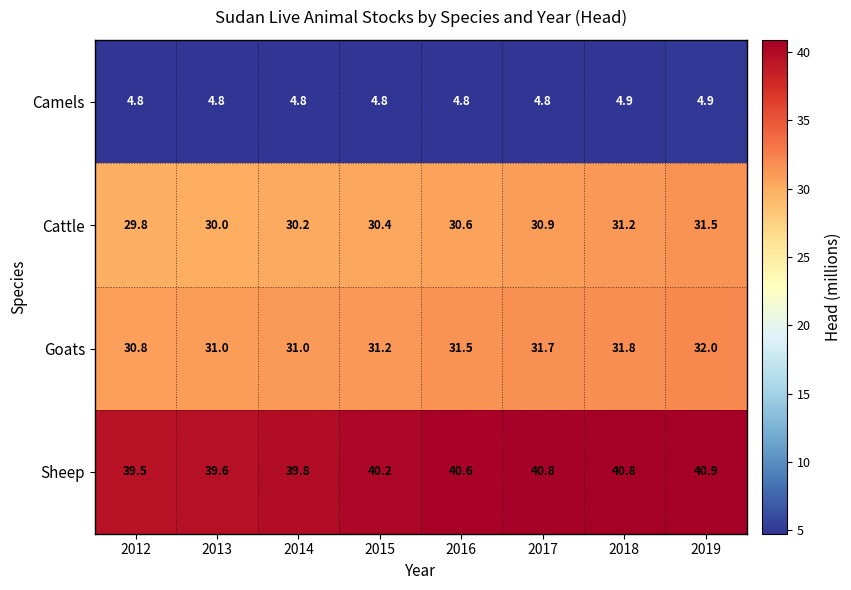

How many Camels values are between 4 and 5?

8